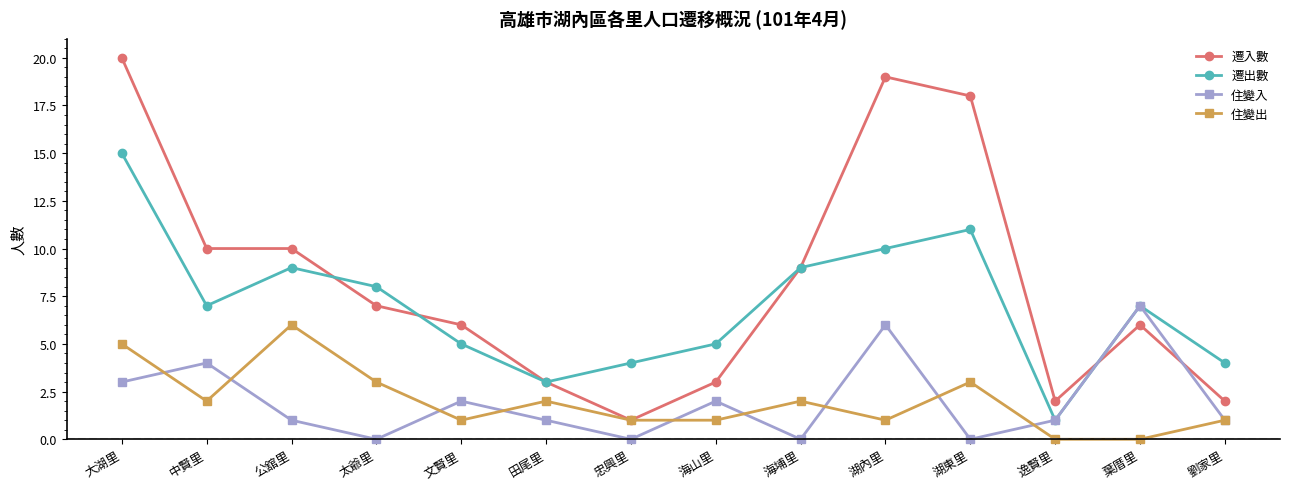

At 中賢里, list the series in order from largest to smallest.

遷入數, 遷出數, 住變入, 住變出